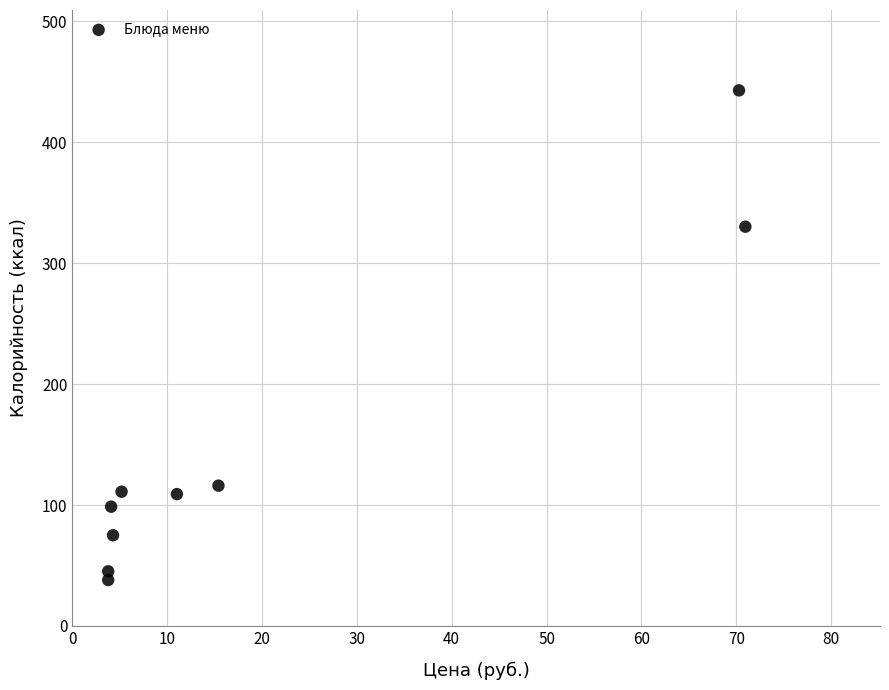

What Y value in the scatter plot is closest to 240?

330.0